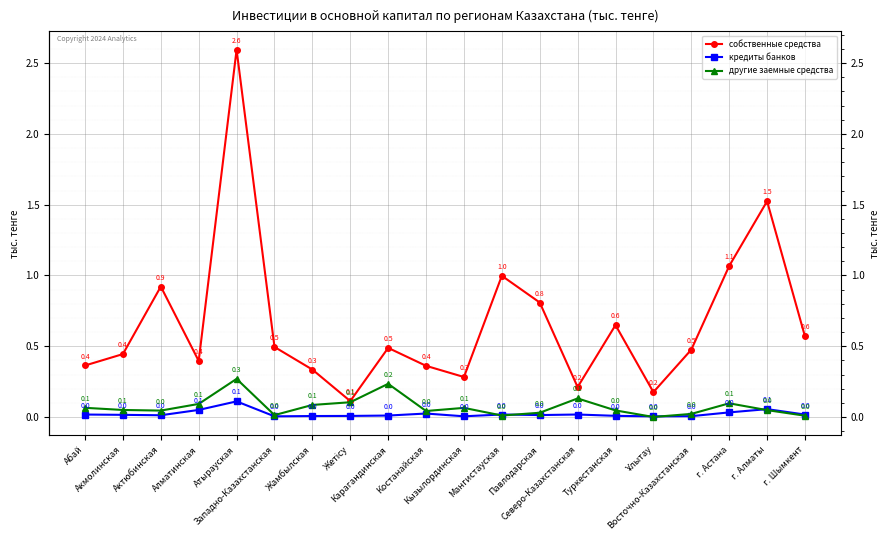

True or false: кредиты банков and собственные средства cross at least once.

False